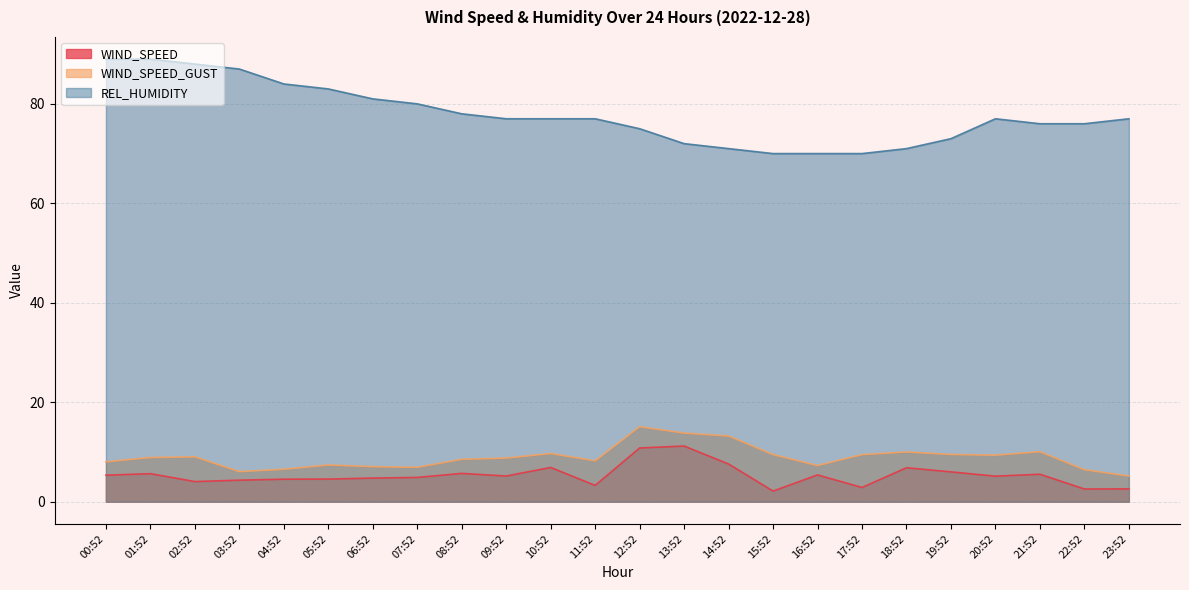

What is the lowest value of the WIND_SPEED_GUST series?

5.2